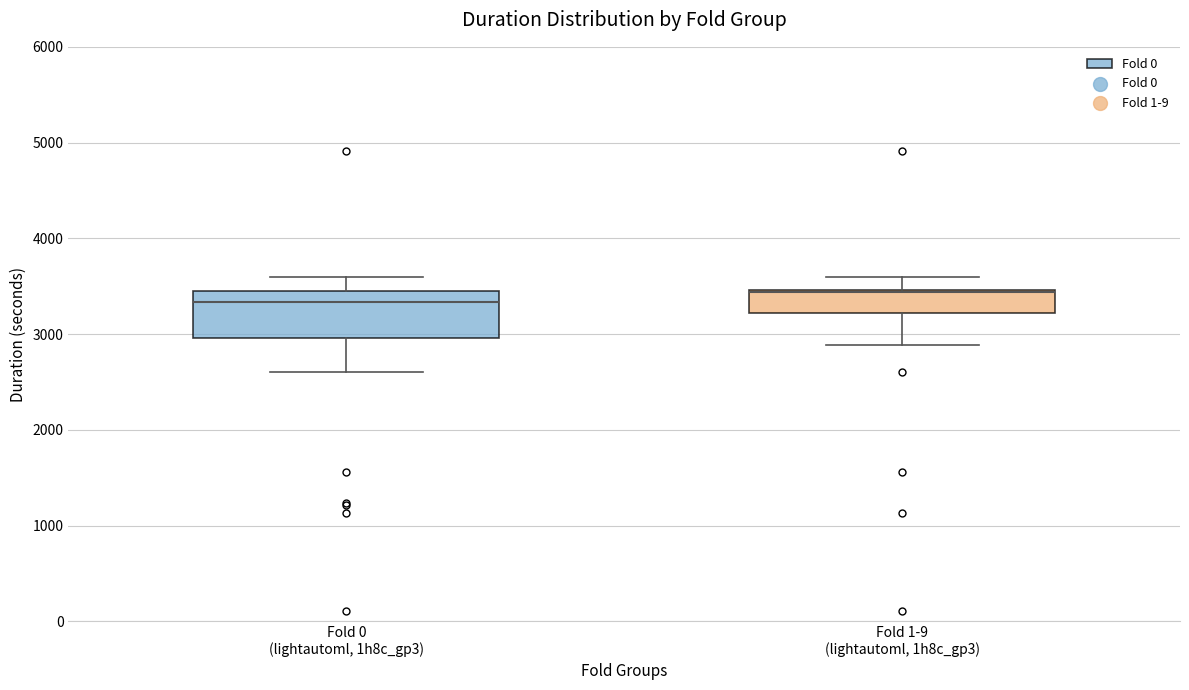

Reading left to right, read every box against the y-axis: the position of its median line, the range the box covers, and the ends of its whiskers. The values are not printed on the chart, so give them approximately, as read against the axis.

Fold 0 (lightautoml, 1h8c_gp3): median 3300, box 3000 to 3400, whiskers 2600 to 3600
Fold 1-9 (lightautoml, 1h8c_gp3): median 3400, box 3200 to 3500, whiskers 2900 to 3600